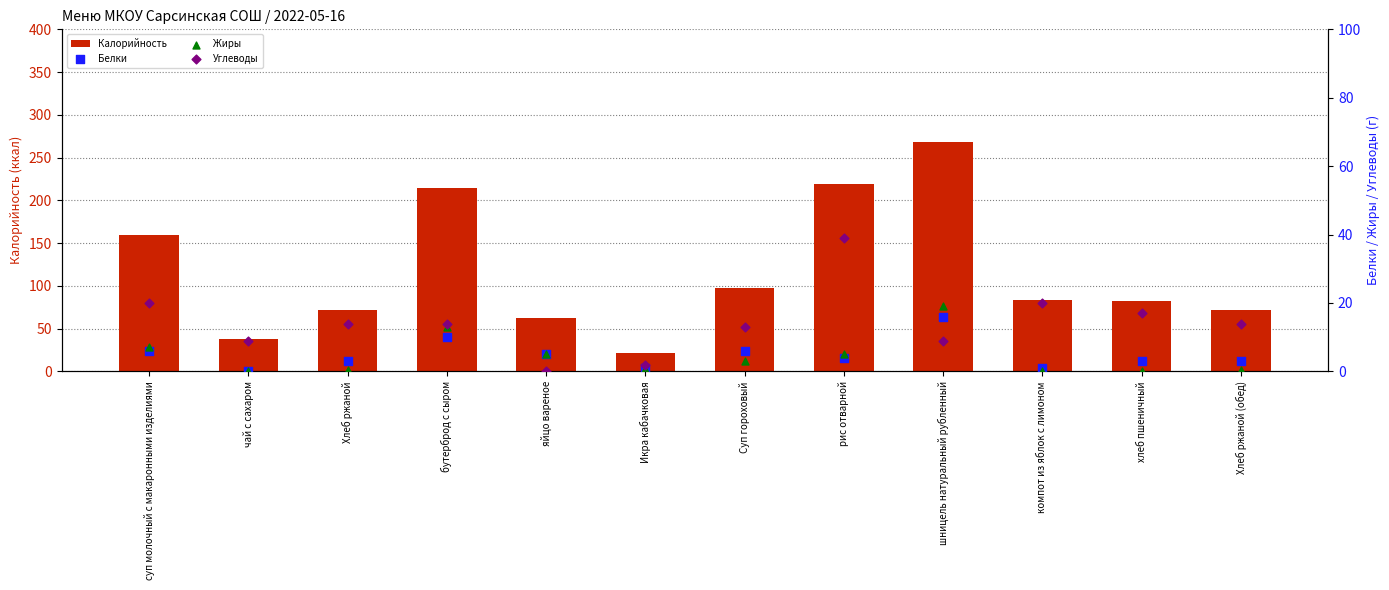

Which series contains the highest Y value?

Калорийность